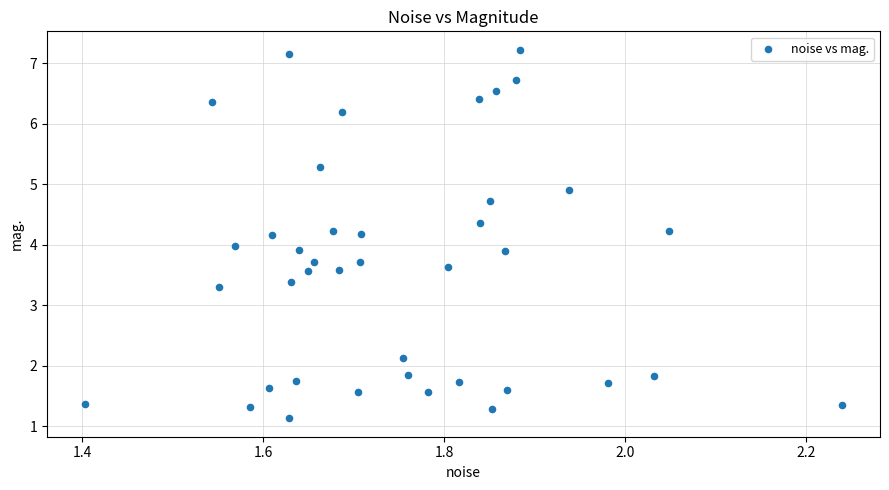

What is the range of Y values (max minus min)?

6.1